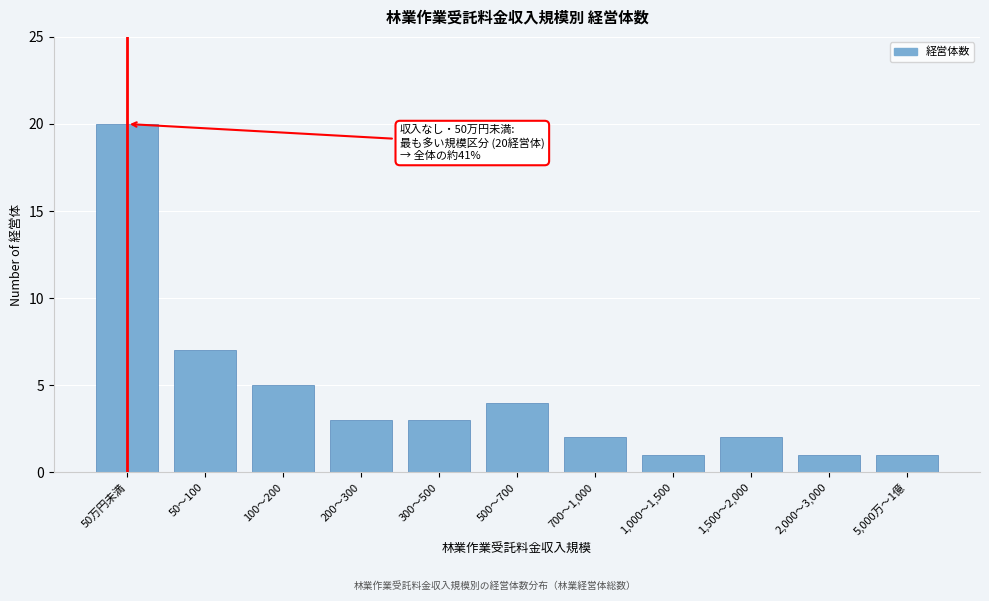

Reading left to right, extract all data points from this chart.

50万円未満=20	50～100=7	100～200=5	200～300=3	300～500=3	500～700=4	700～1,000=2	1,000～1,500=1	1,500～2,000=2	2,000～3,000=1	5,000万～1億=1